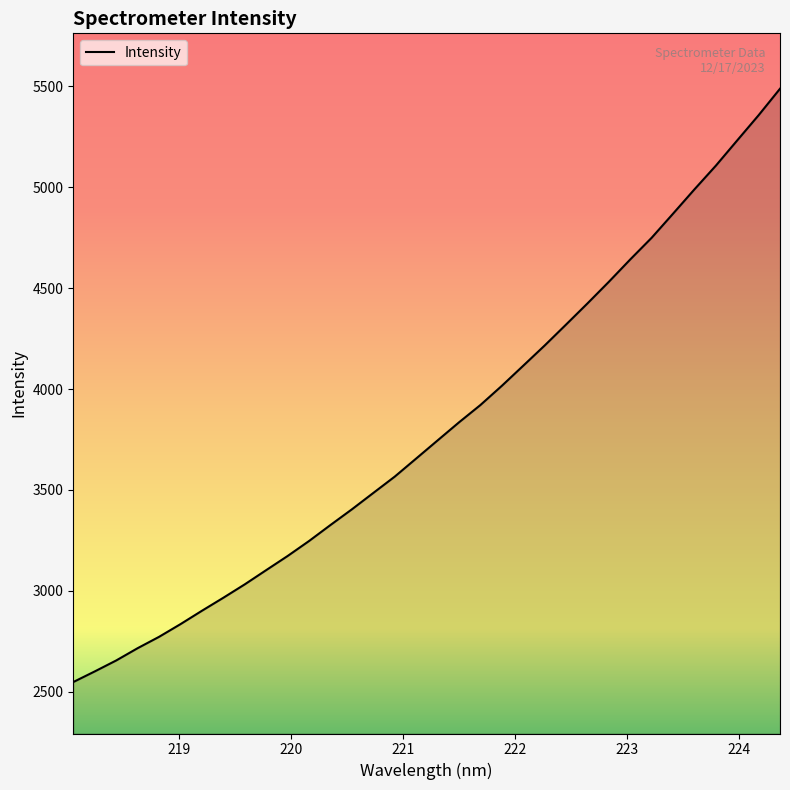

What is the greatest value displayed?

5487.3